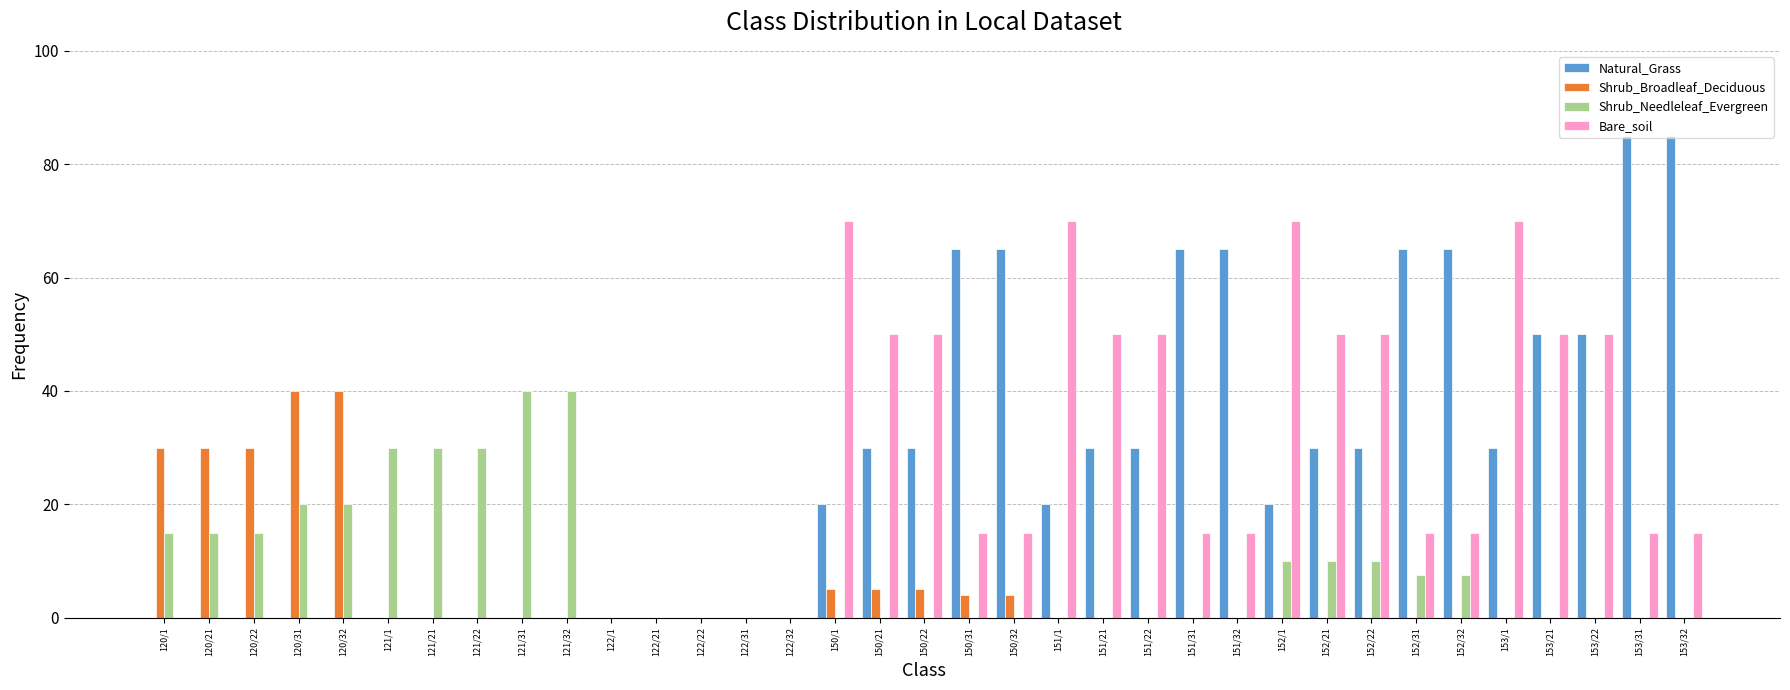

The value of Shrub_Broadleaf_Deciduous at 153/1 is -14.0. True or false?

False